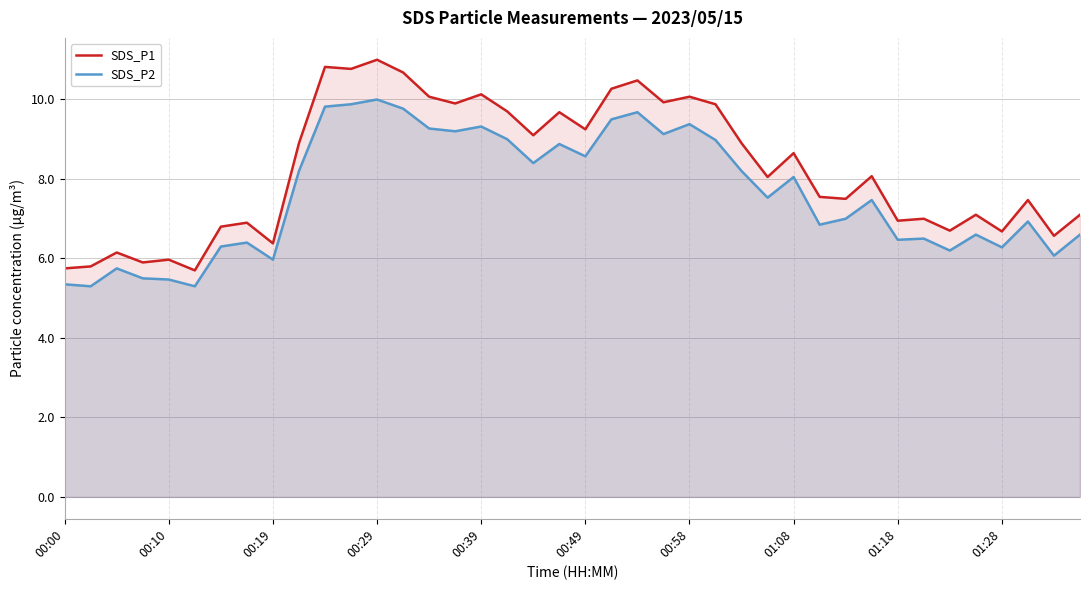

The SDS_P2 series shows 14.2 at 00:58. True or false?

False